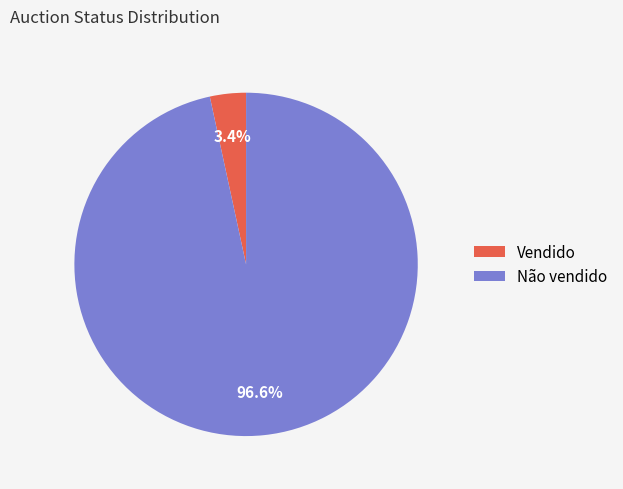

Rank the categories by value from lowest to highest.

Vendido, Não vendido